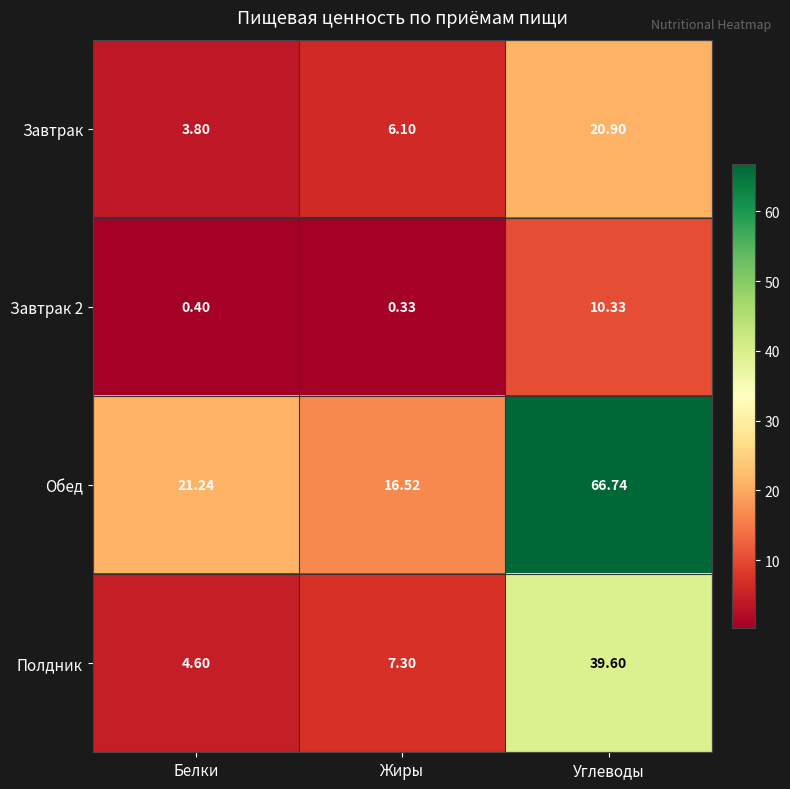

What is the maximum value shown in the chart?

66.7